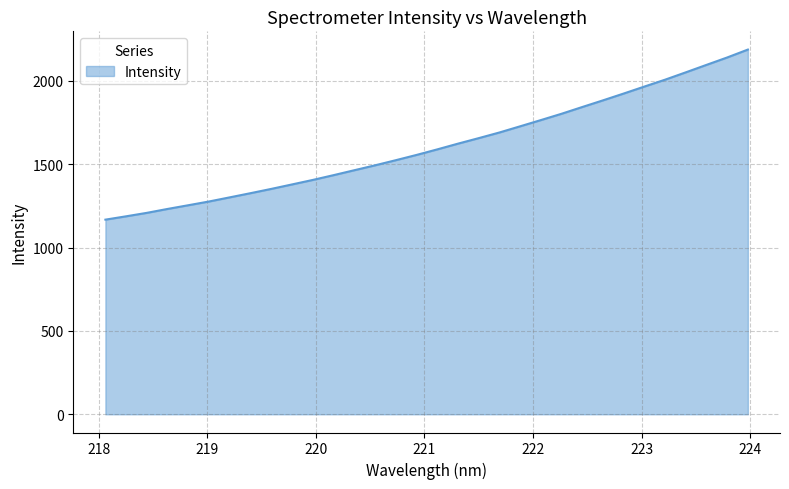

How many lines are shown in the chart?

1